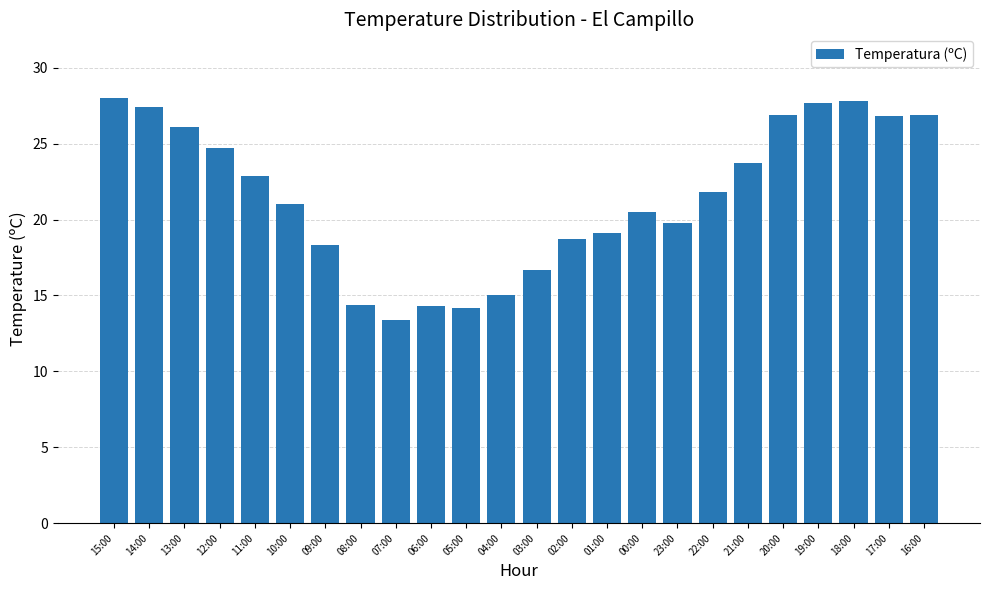

What value does the data have at 05:00?

14.2